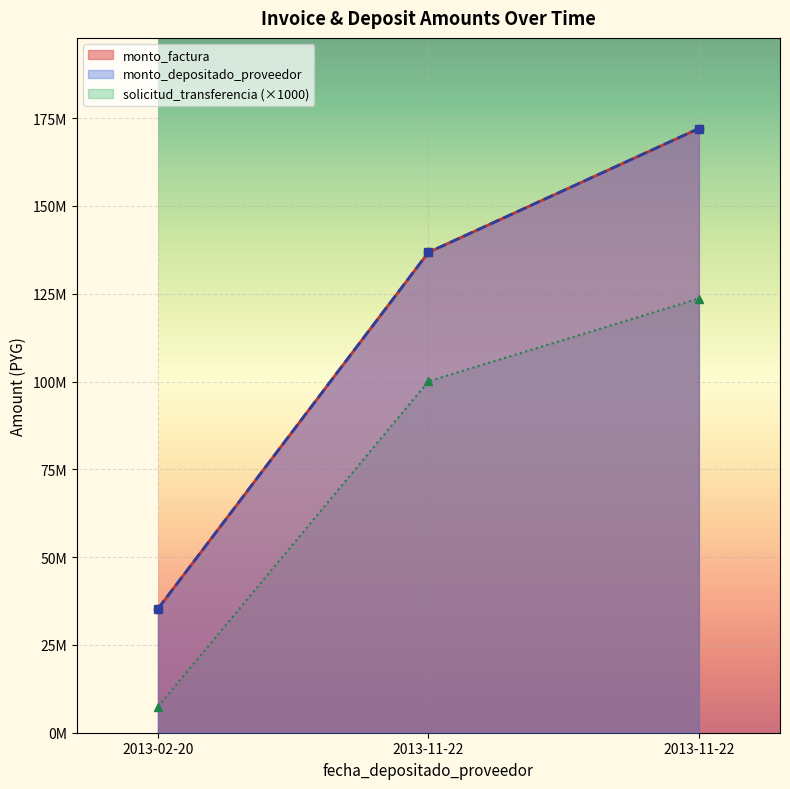

Is the value of monto_factura at 2013-02-20 greater than the value of monto_depositado_proveedor at 2013-11-22?

No